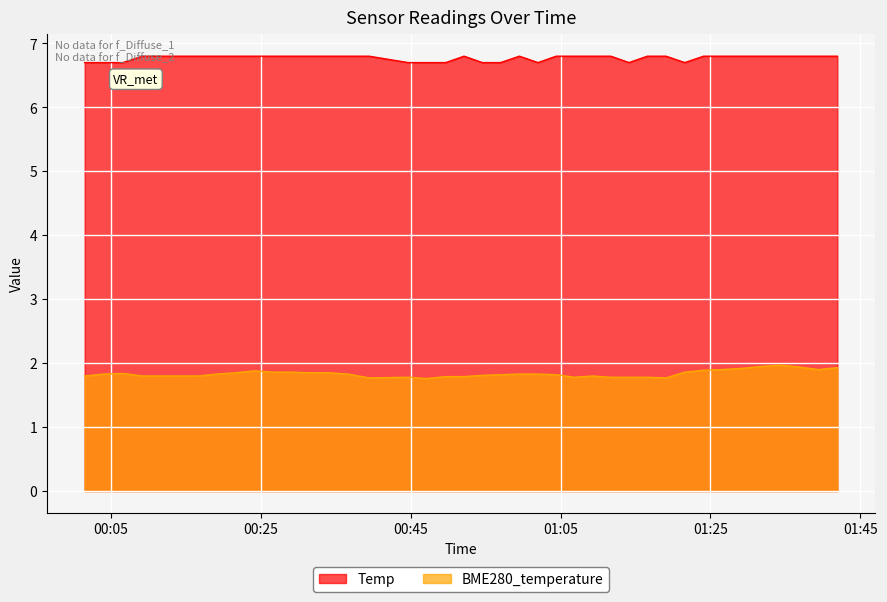

True or false: Temp has more than 0 points higher than both neighbors.

True